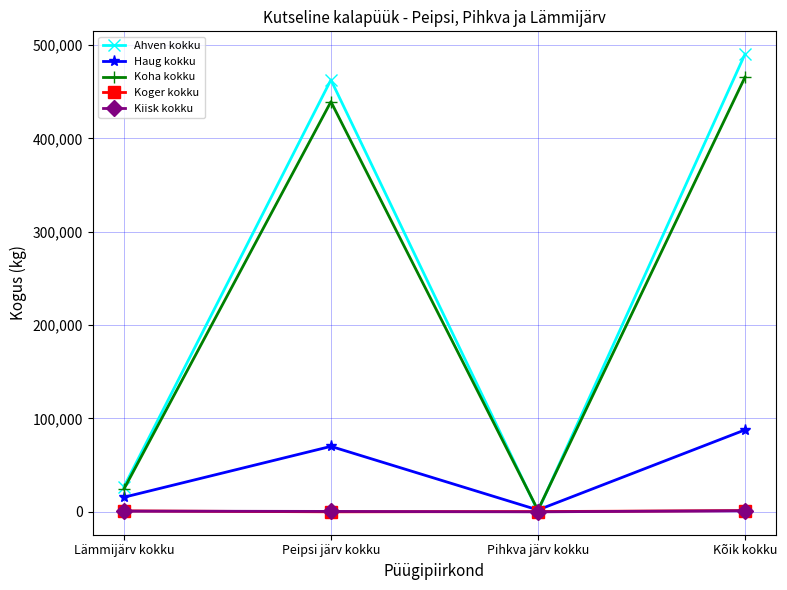

Is it true that Ahven kokku equals 490089.5 at Kõik kokku?

True